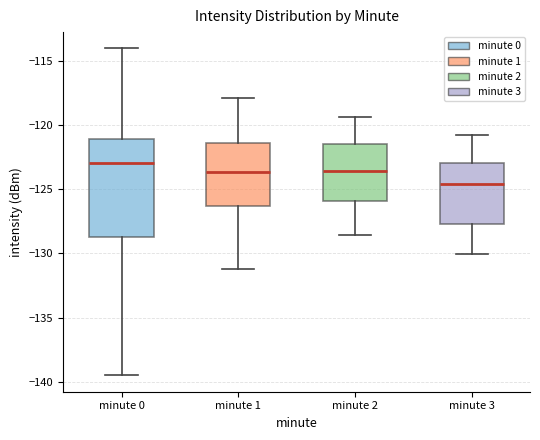

Where does the upper whisker of the box for minute 2 end on the y-axis? The values are not printed on the chart, so give them approximately, as read against the axis.

-119.5